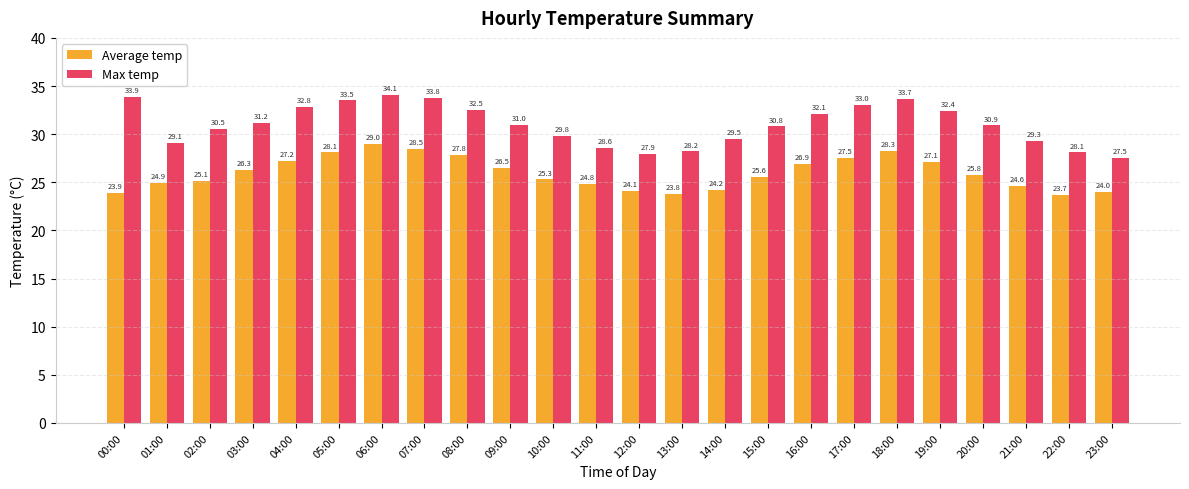

How many groups of bars are there?

24